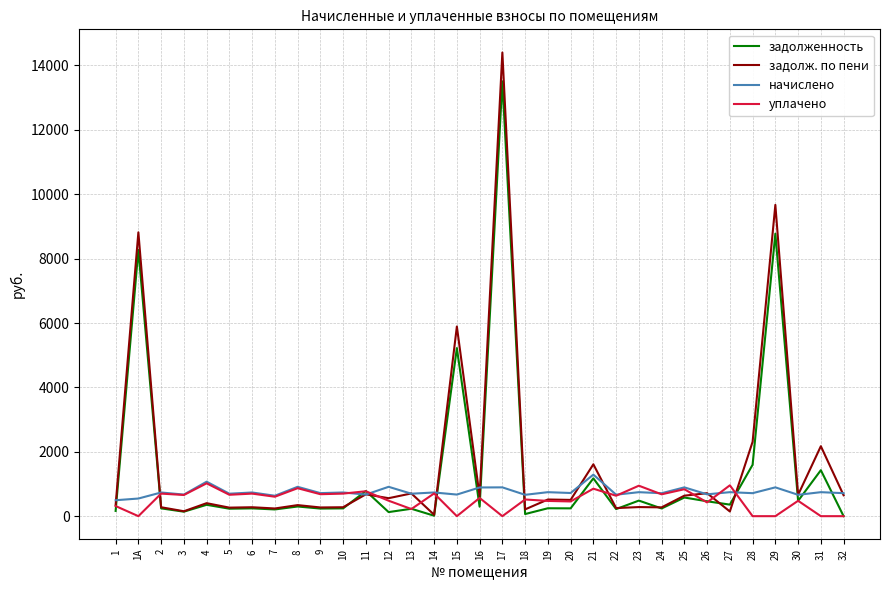

The value of начислено at 2 is 735.7. True or false?

True